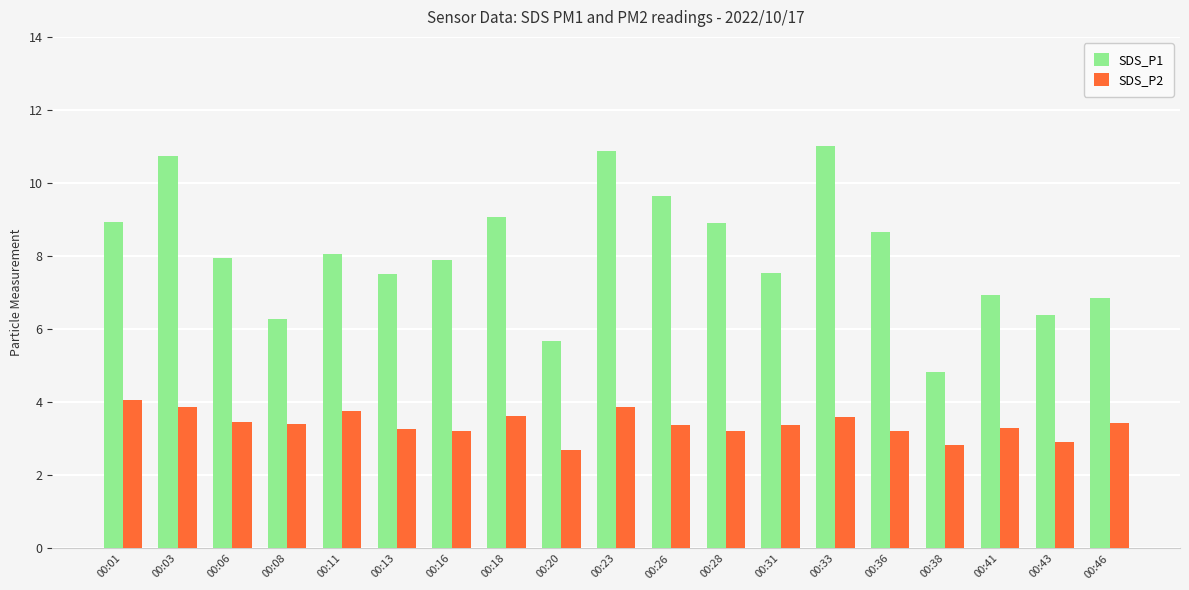

What is the sum of all SDS_P2 values?

64.4